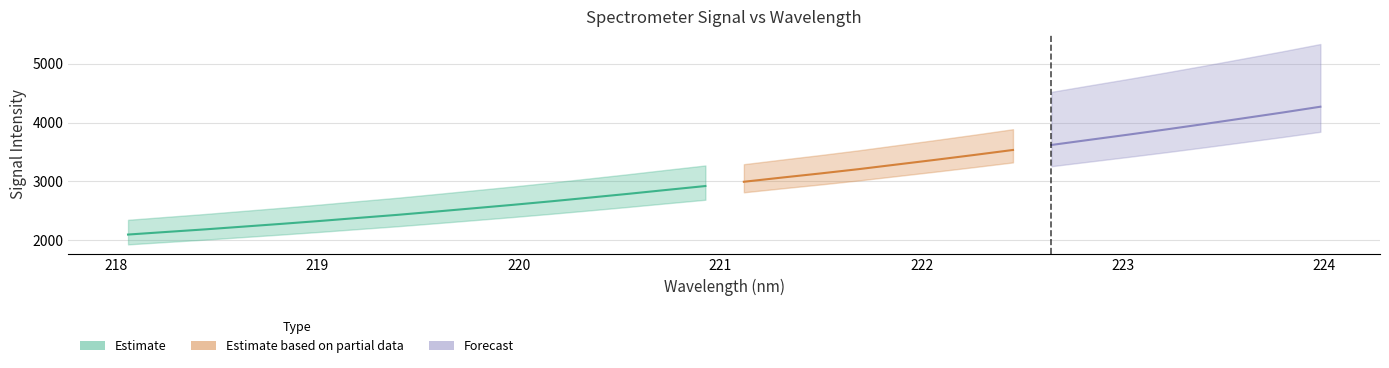

Reading left to right, list all the values displayed in this chart.

2092.3	2136.8	2180.5	2227.8	2275.2	2324.5	2376.9	2427.9	2483.9	2541.1	2598.6	2658.9	2721.9	2786.0	2852.8	2918.5	2991.2	3063.2	3133.4	3207.2	3286.8	3366.4	3448.2	3532.7	3617.8	3706.1	3793.7	3883.6	3976.8	4072.5	4168.6	4269.2